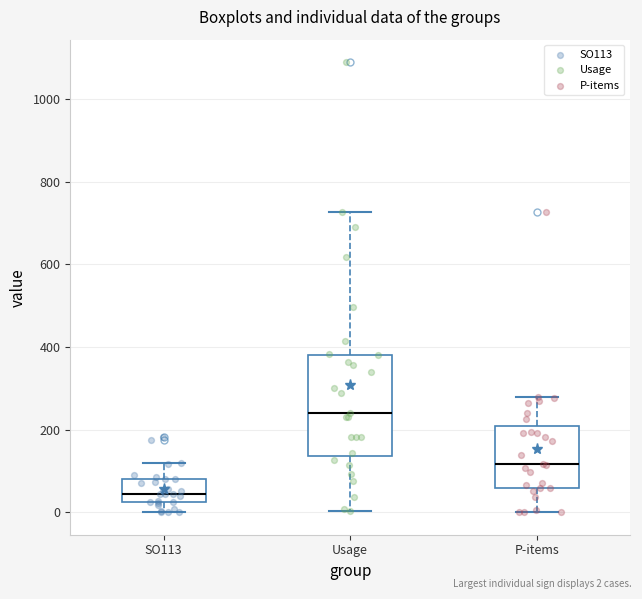

Which box is the tallest, from its lower edge to its upper edge?

Usage